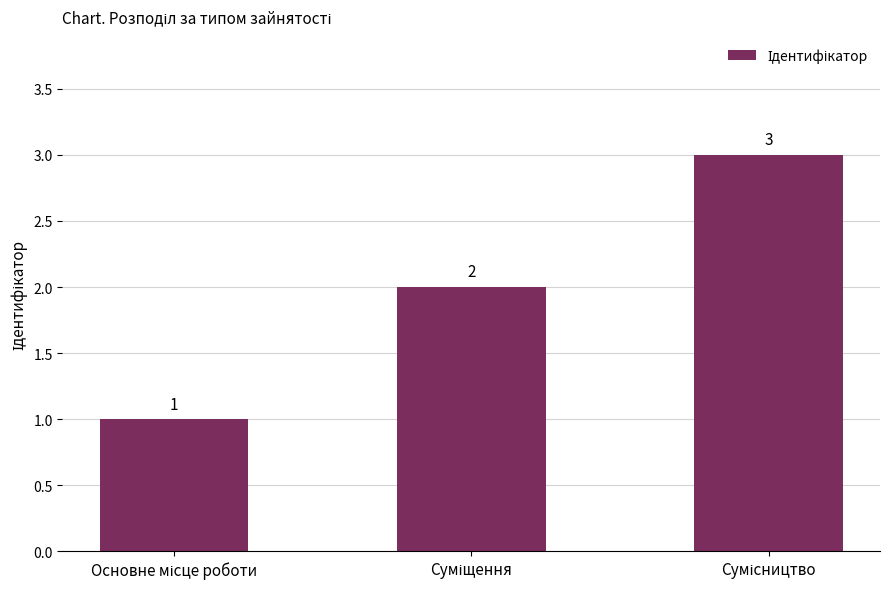

What is the sum of all values?

6